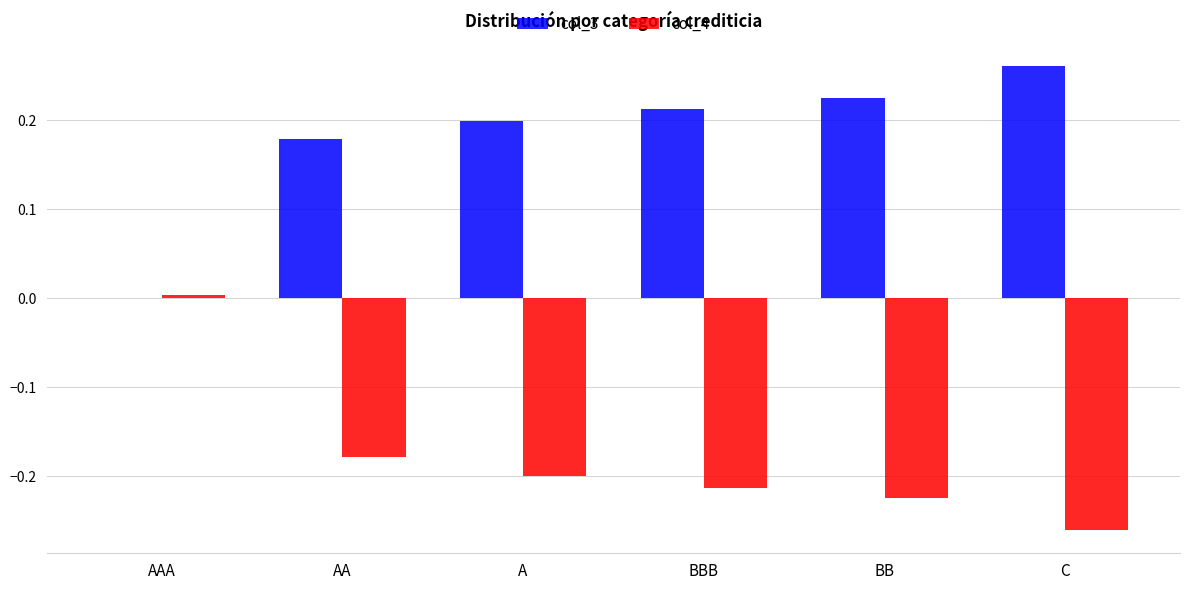

Which category has the highest value in the col_4 series?

AAA